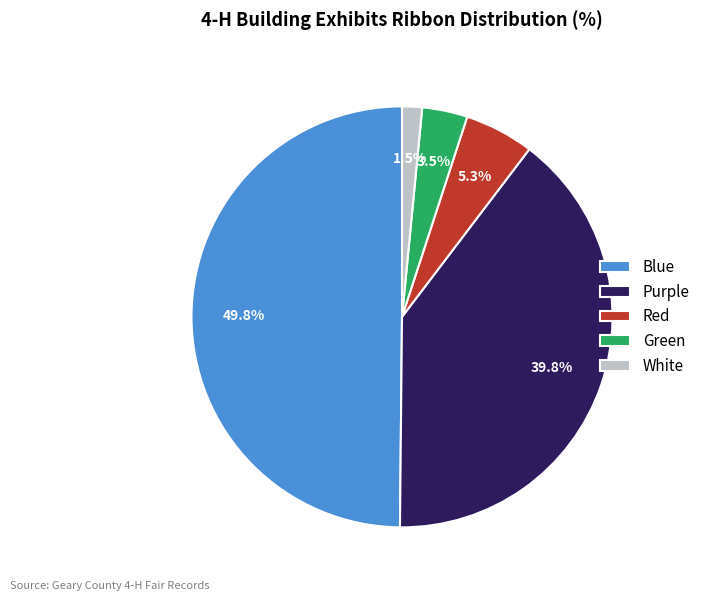

Between Red and Blue, which is larger?

Blue